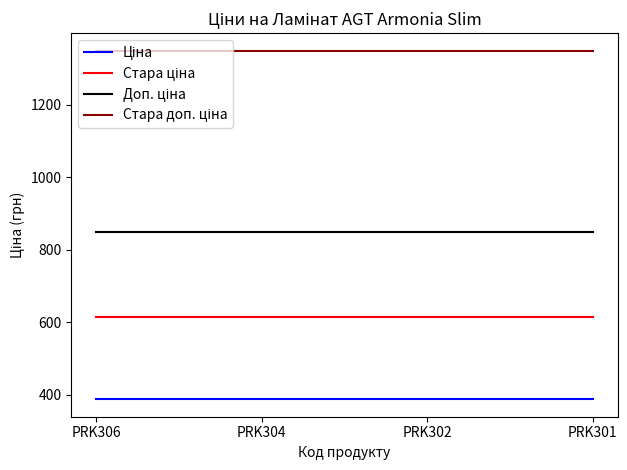

What is the spread (max minus min) of values at PRK304?

962.9